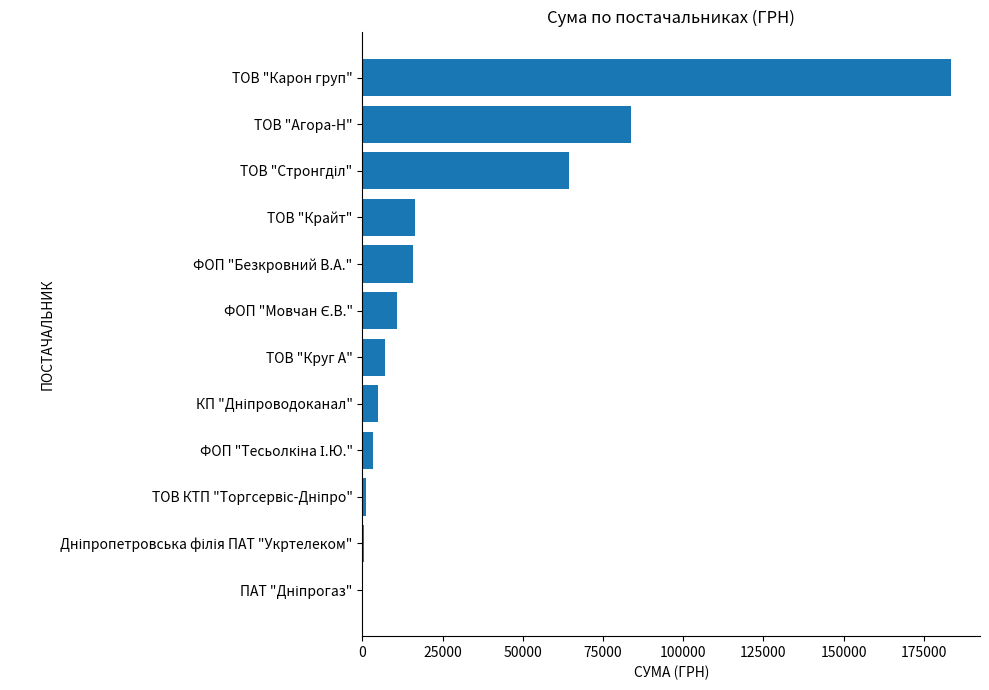

Is it true that the value at ТОВ "Карон груп" is 183316.5?

True